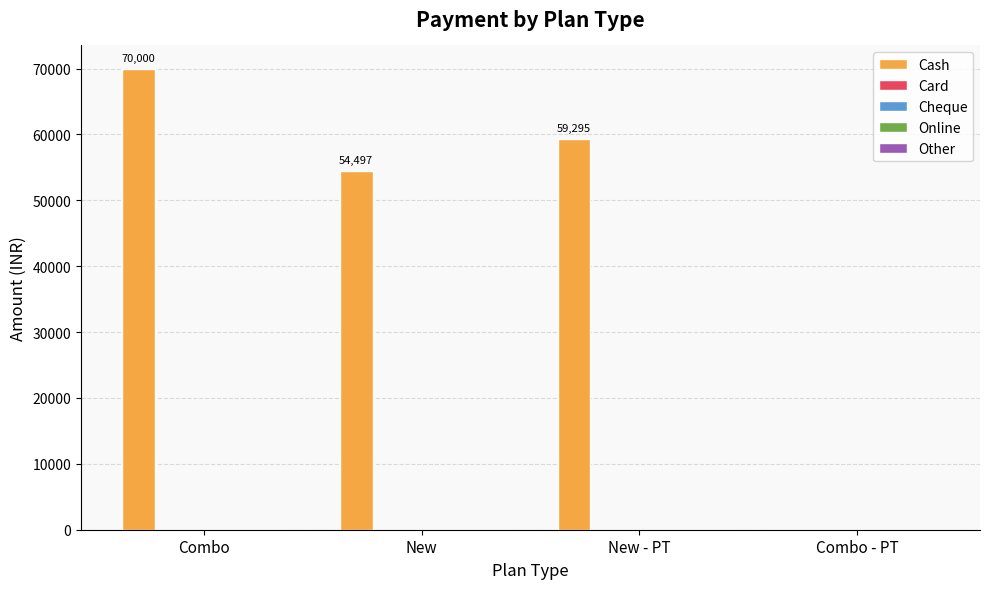

What is the sum of all values?

183792